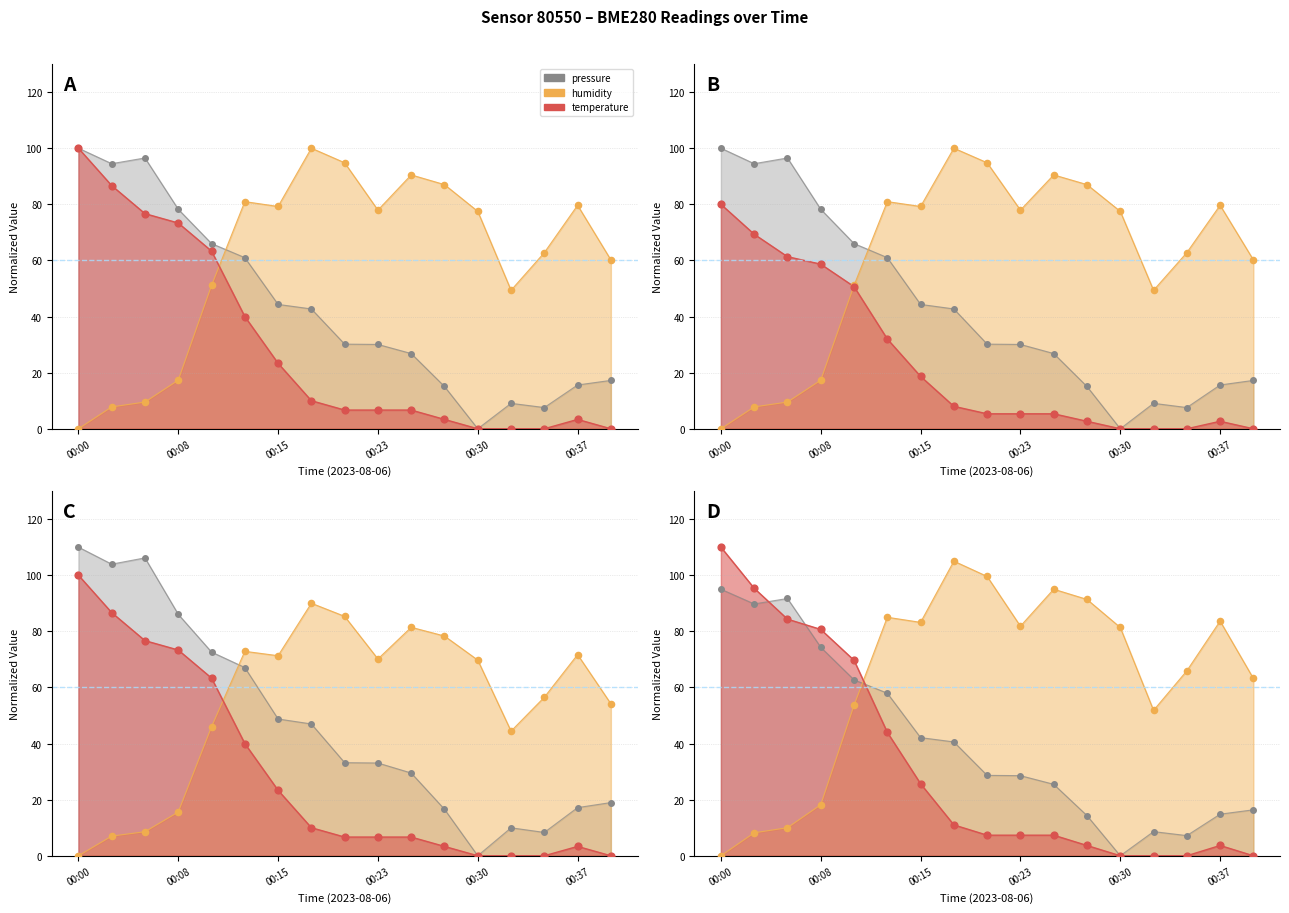

What is the total value across all series at 00:03?

171.6